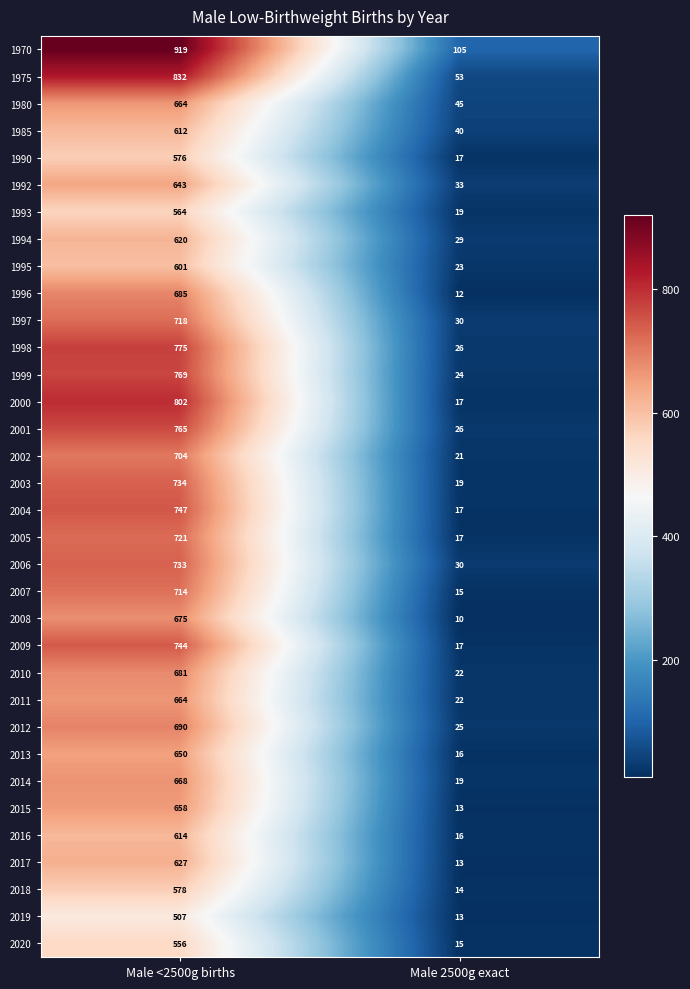

Rank the categories by 1970 value from lowest to highest.

Male 2500g exact, Male <2500g births